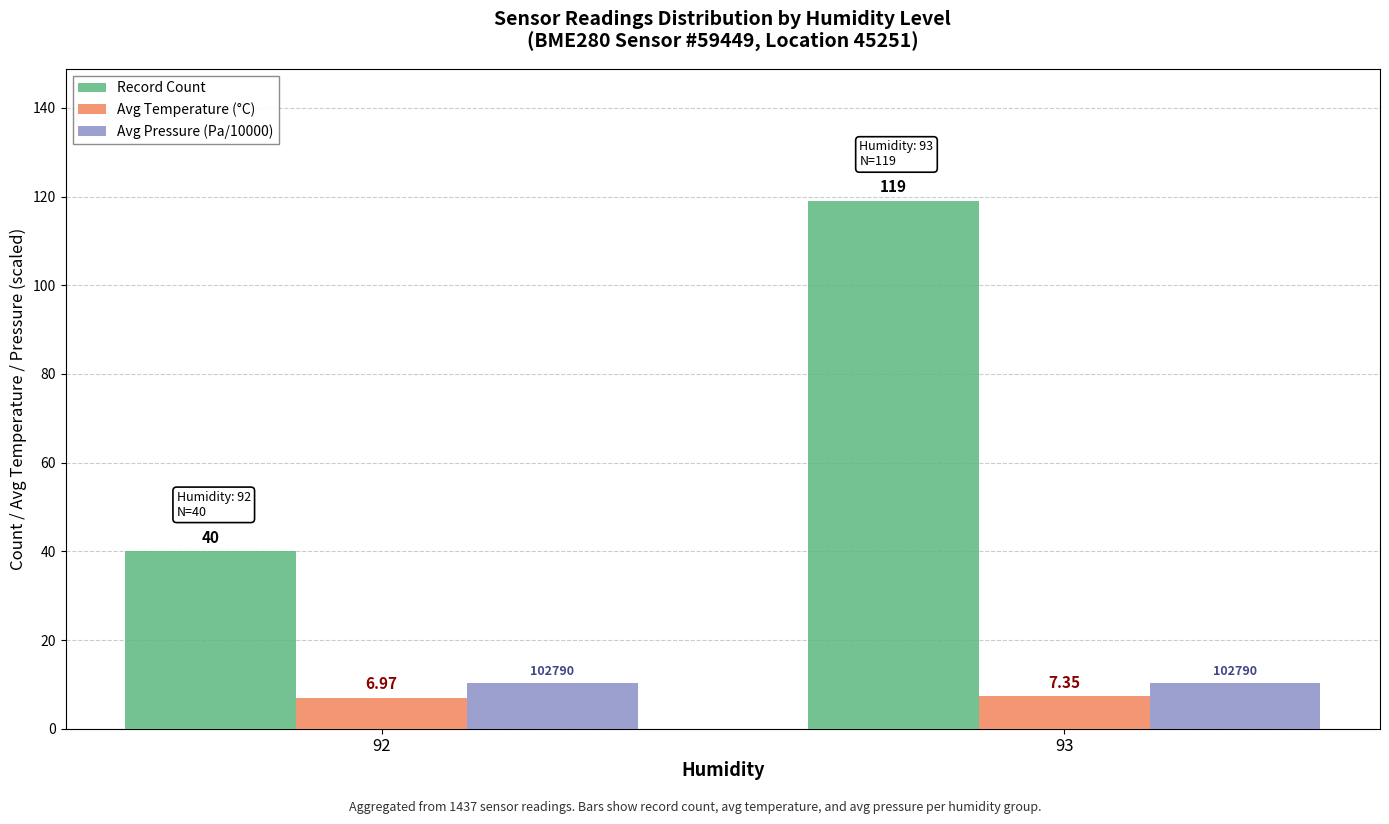

What is the sum of the Record Count values at 92 and 93?

159.0